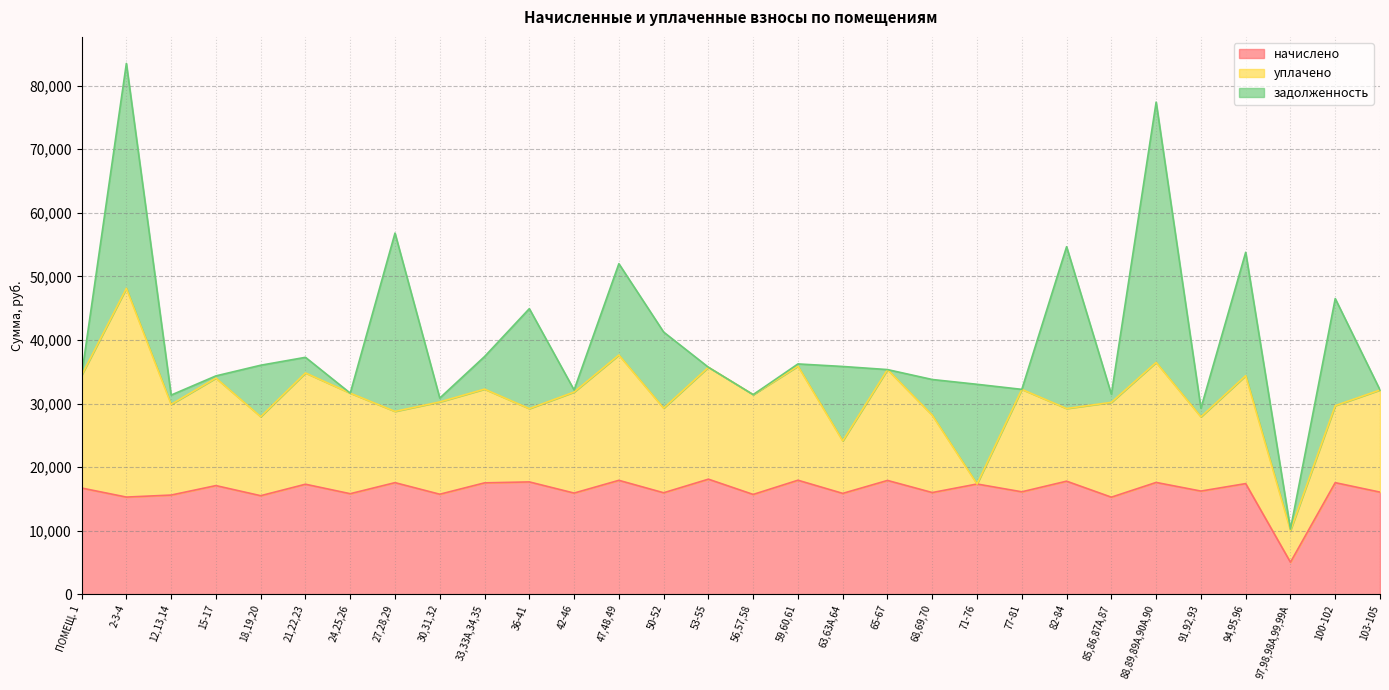

How many positive values does the уплачено series have?

29